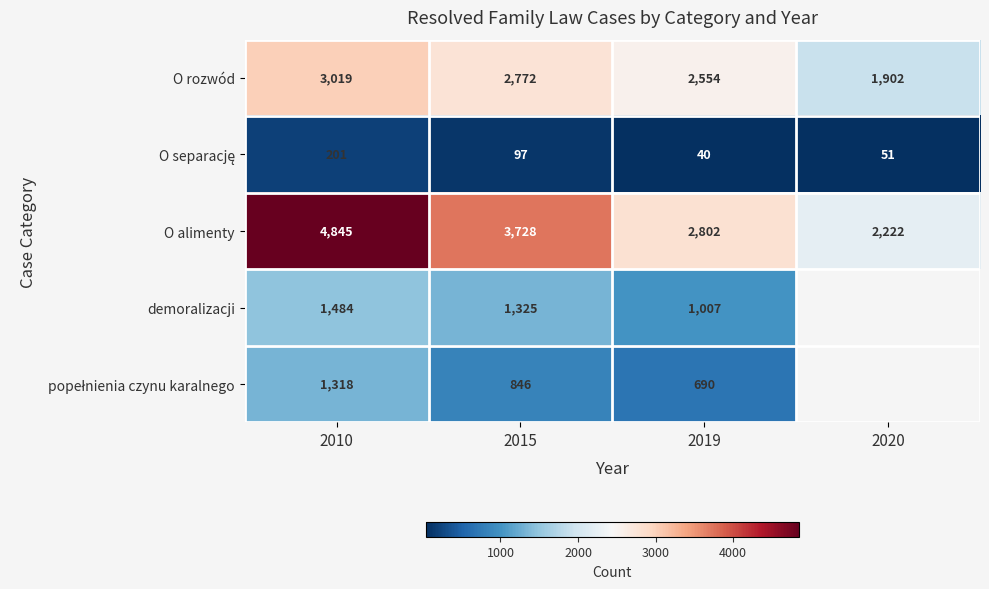

List the labels in order of O alimenty value, smallest first.

2020, 2019, 2015, 2010